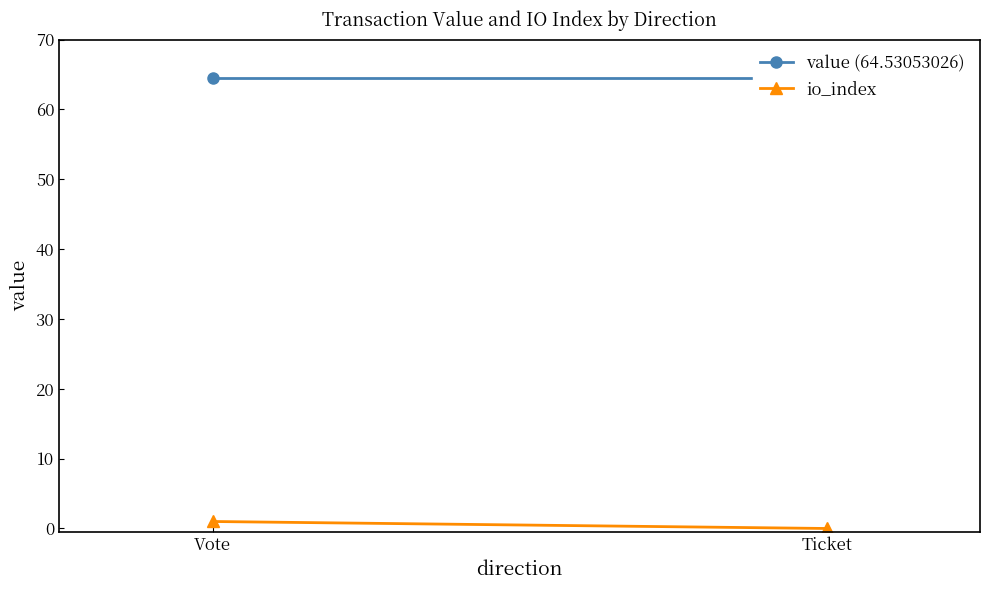

What is the value of the io_index point at the 1st from the left?

1.0